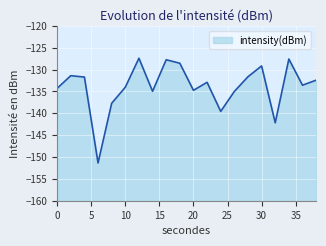

What is the greatest value displayed?

-127.4